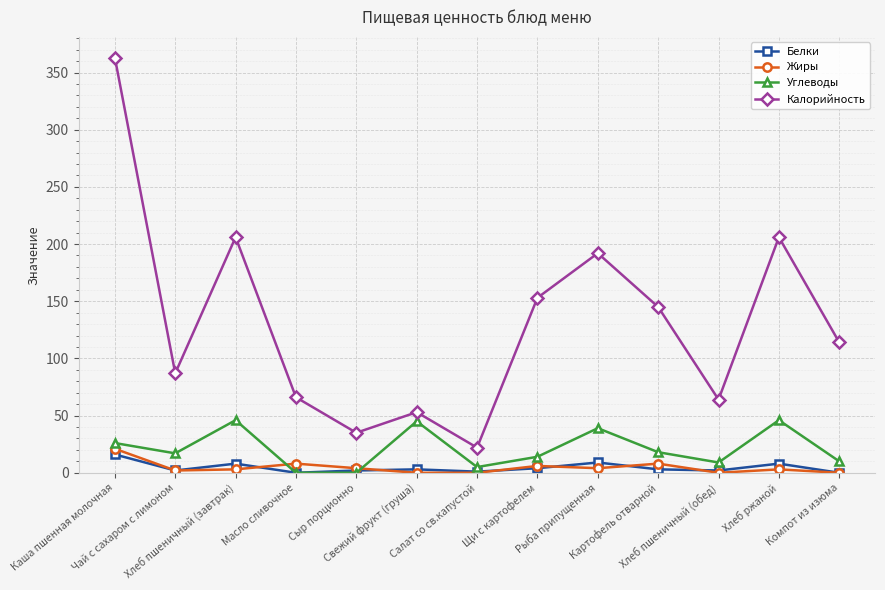

Rank the series by their maximum value, from highest to lowest.

Калорийность, Углеводы, Жиры, Белки